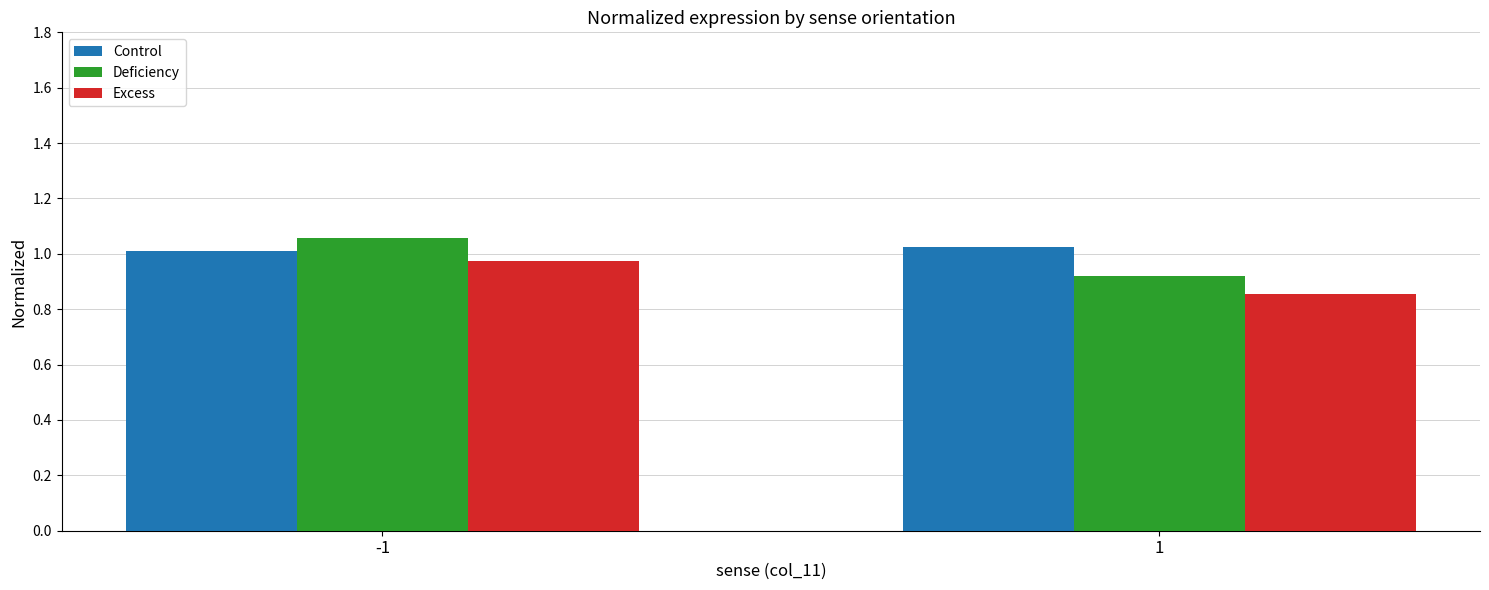

True or false: Deficiency has a value of 0.5 at 1.

False